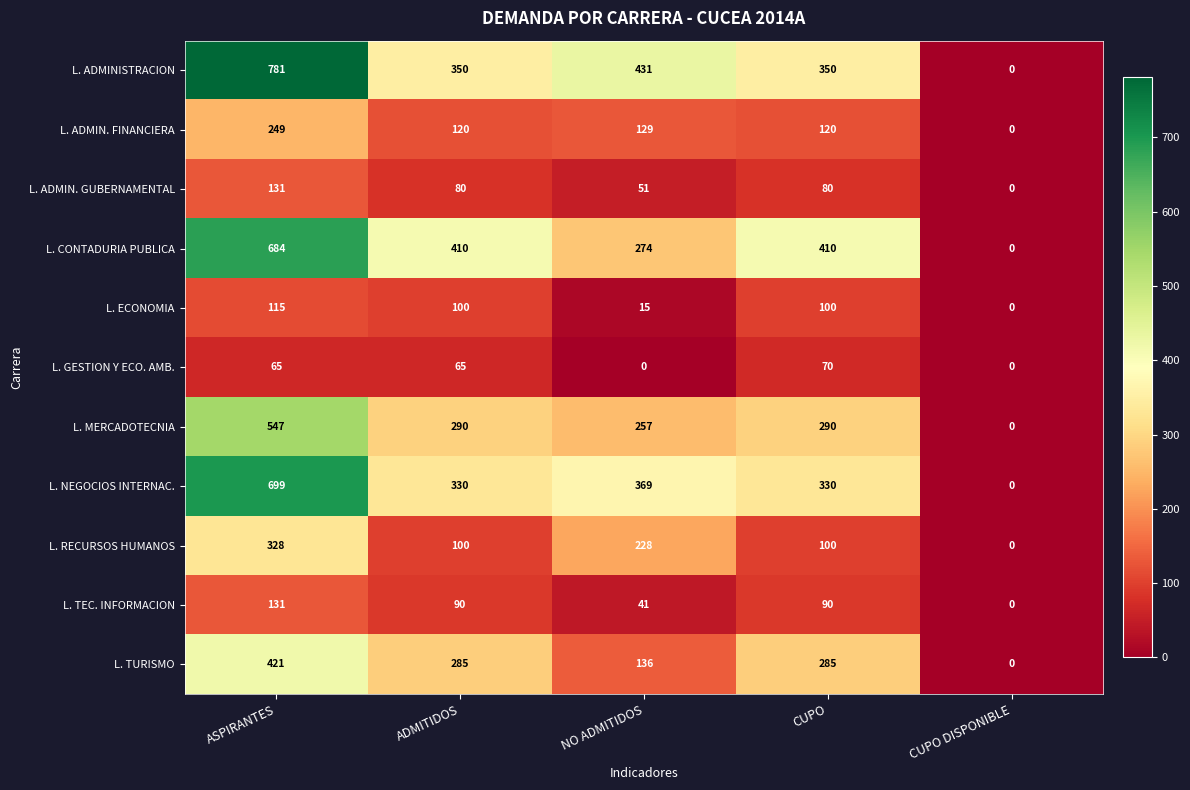

What is the difference between the maximum and minimum values in the L. GESTION Y ECO. AMB. series?

70